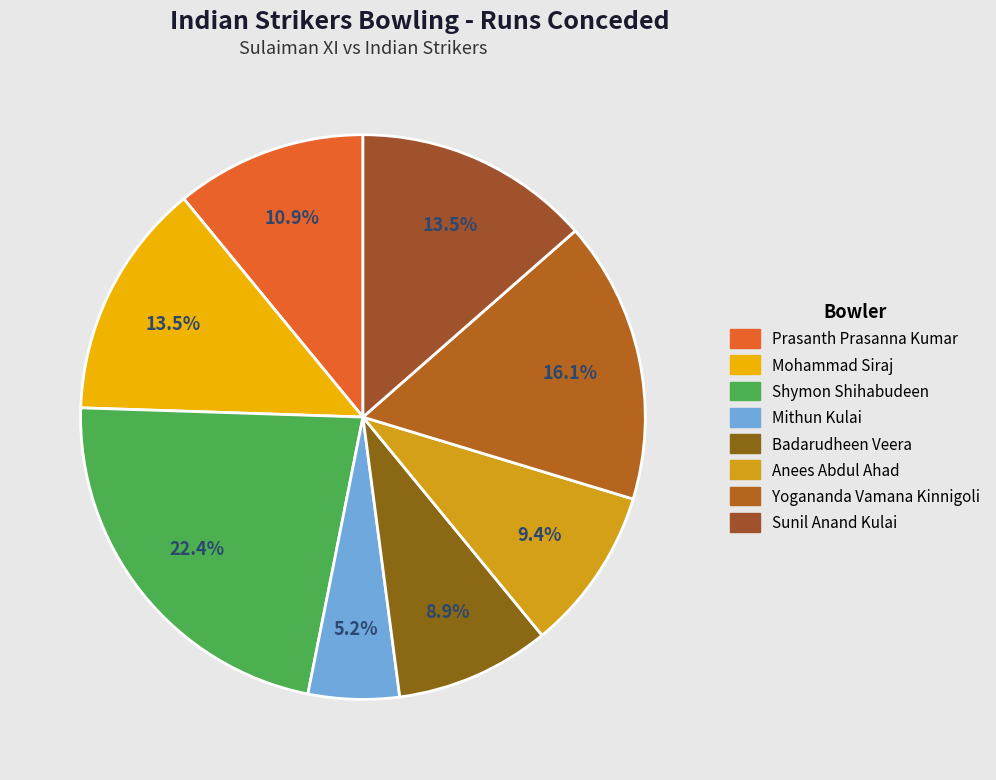

What percentage is the Mithun Kulai slice, to the nearest percent?

5%